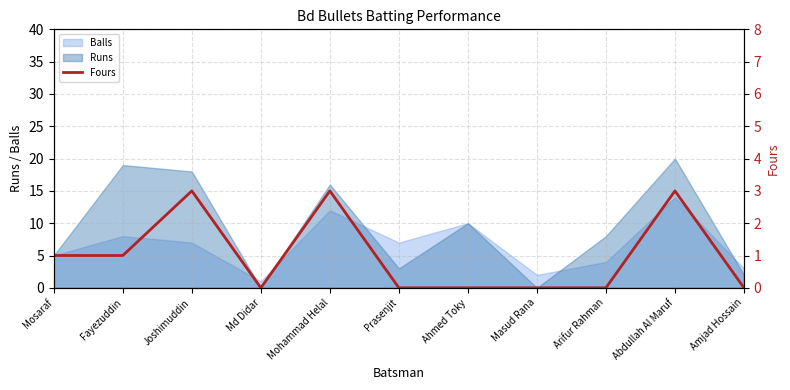

What position from the left is Mohammad Helal?

5